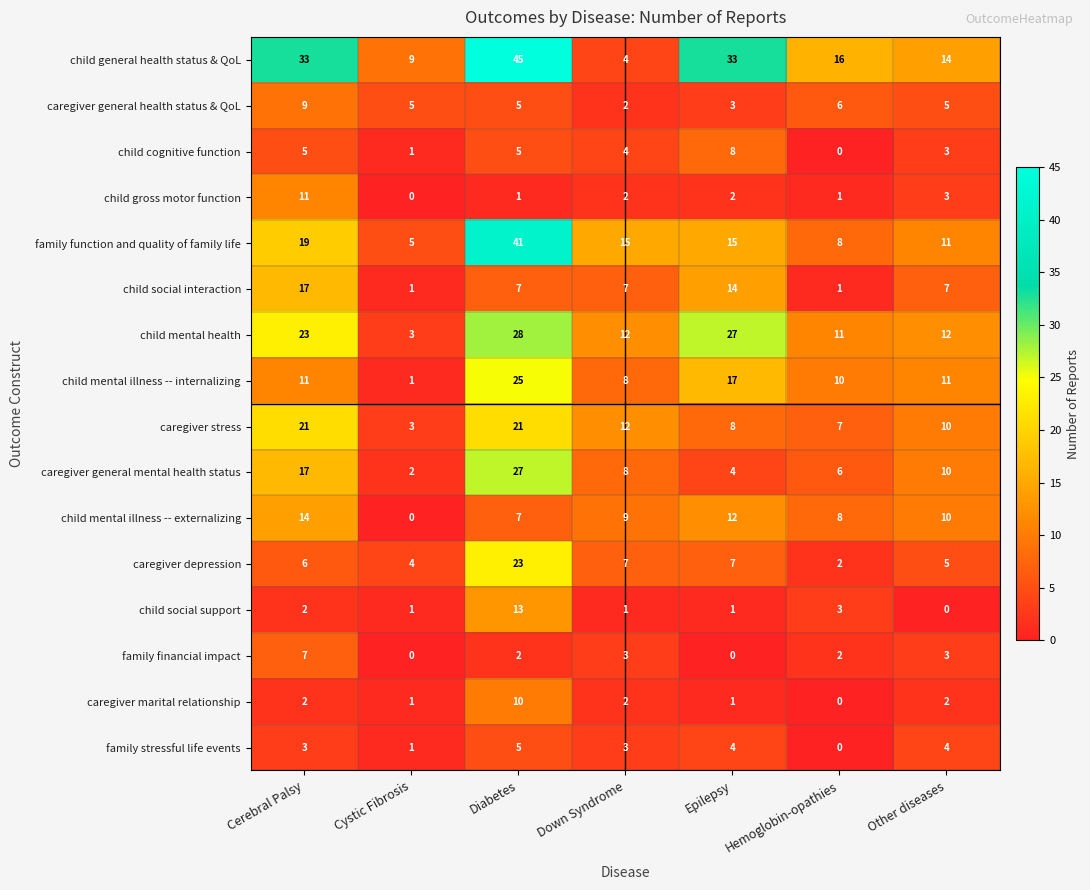

The value of family stressful life events at Epilepsy is 4. True or false?

True